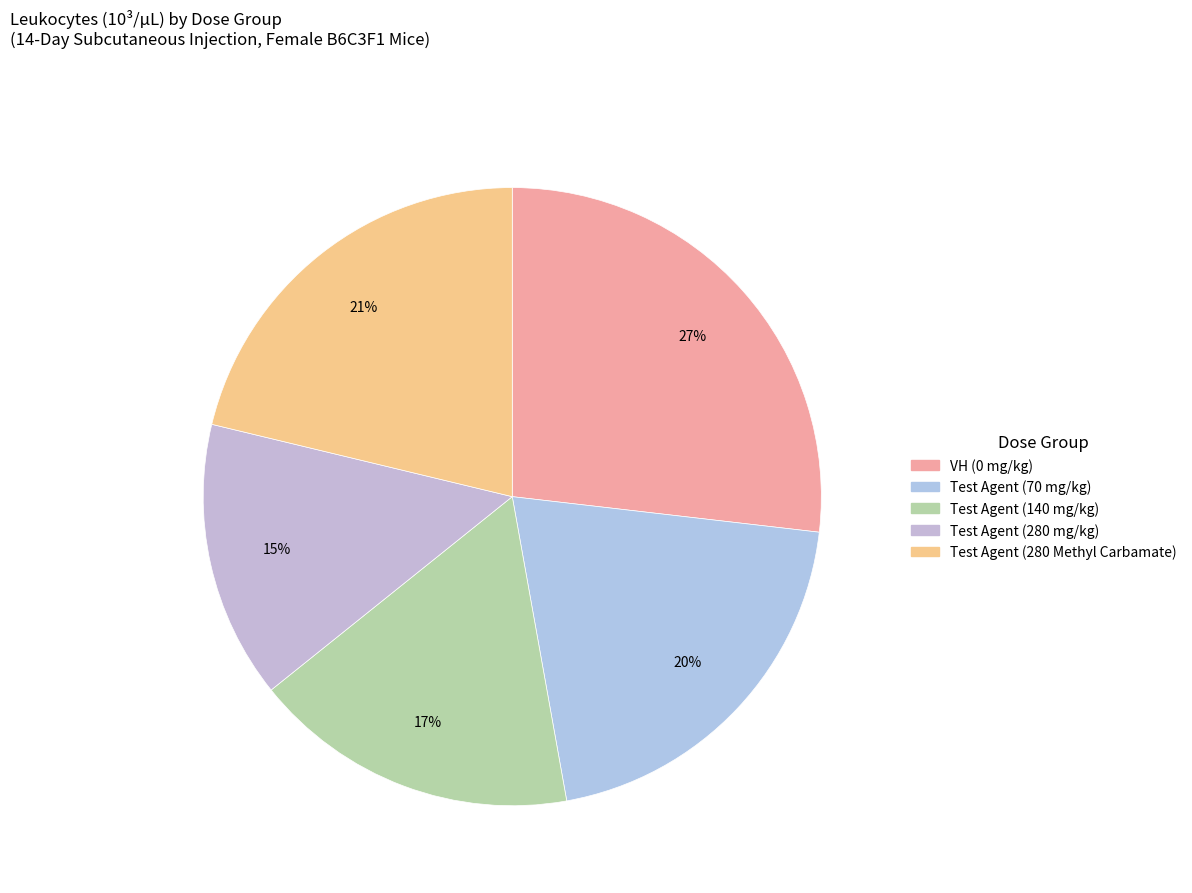

Which has a higher value, Test Agent (70 mg/kg) or Test Agent (280 Methyl Carbamate)?

Test Agent (280 Methyl Carbamate)